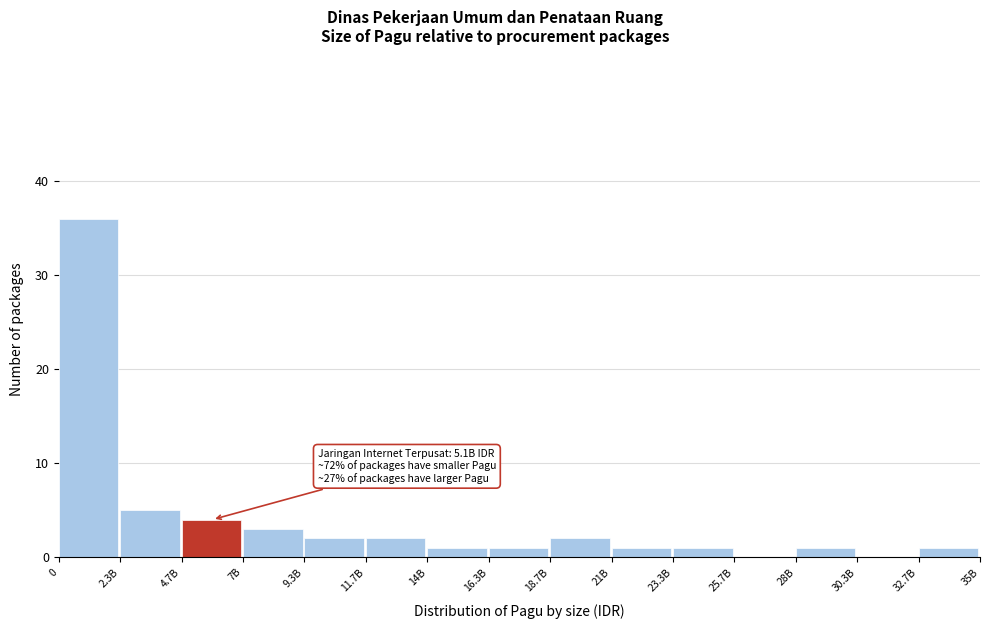

Reading left to right, list all the values displayed in this chart.

0=36	2.3B=5	4.7B=4	7B=3	9.3B=2	11.7B=2	14B=1	16.3B=1	18.7B=2	21B=1	23.3B=1	25.7B=0	28B=1	30.3B=0	32.7B=1